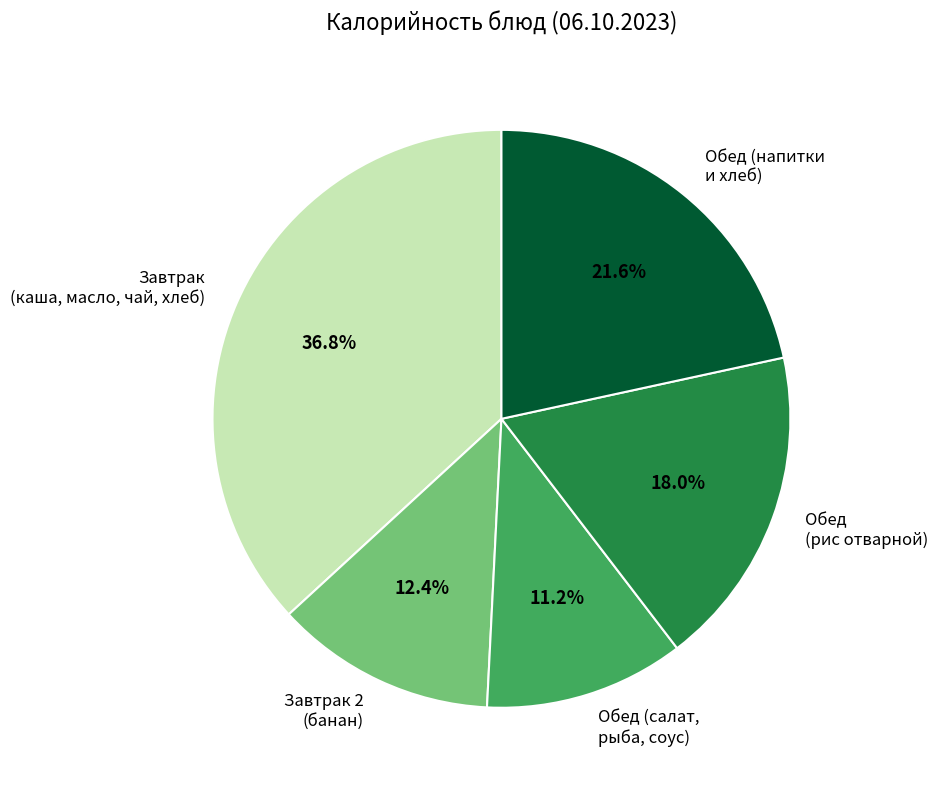

Is there any slice that represents more than half of the pie?

No